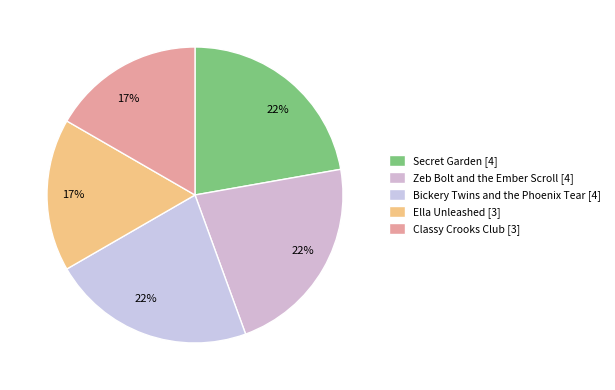

To the nearest percent, what percentage of the pie is Ella Unleashed?

17%